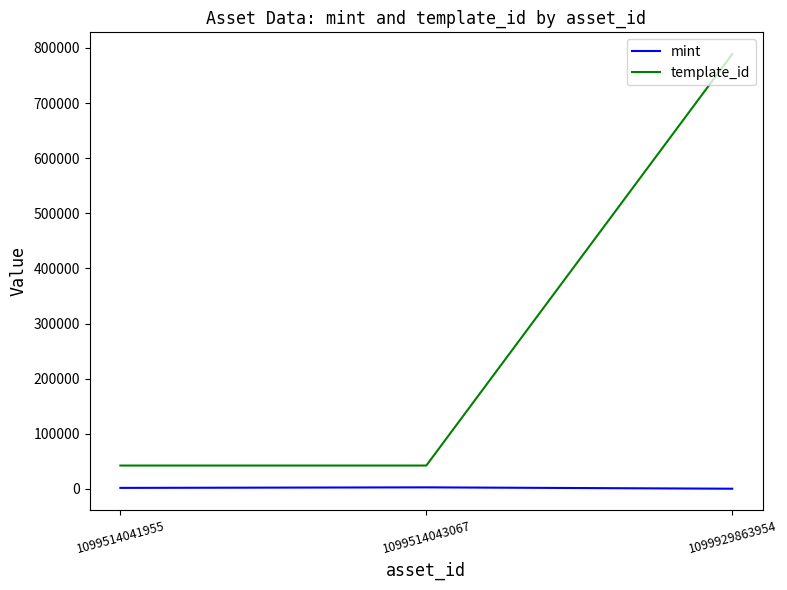

Is the value of template_id at 1099514043067 greater than the value of mint at 1099514041955?

Yes